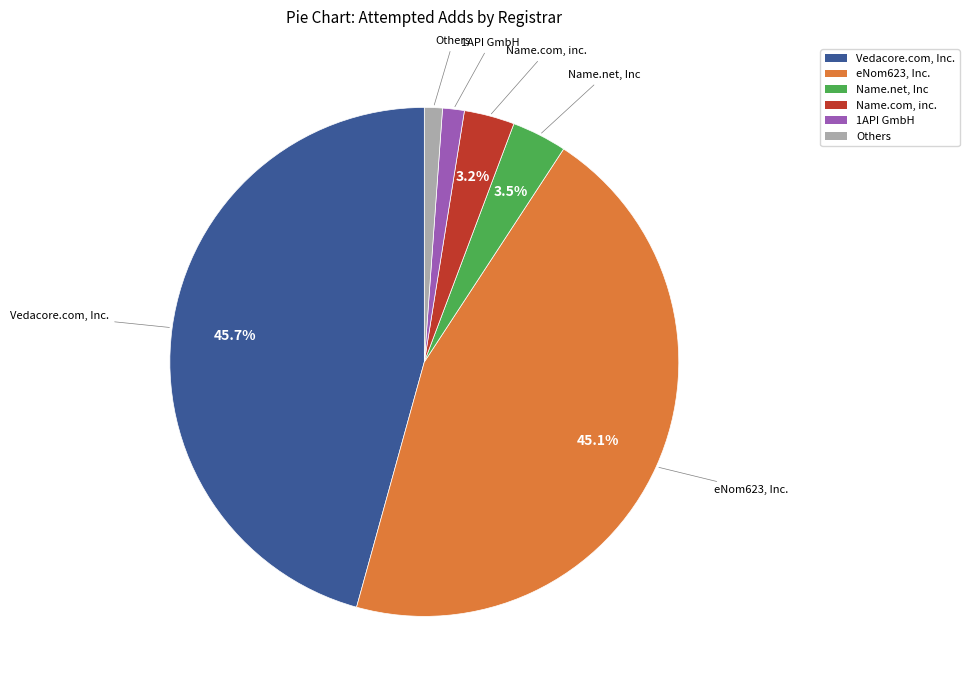

Is there a majority slice in this chart?

No